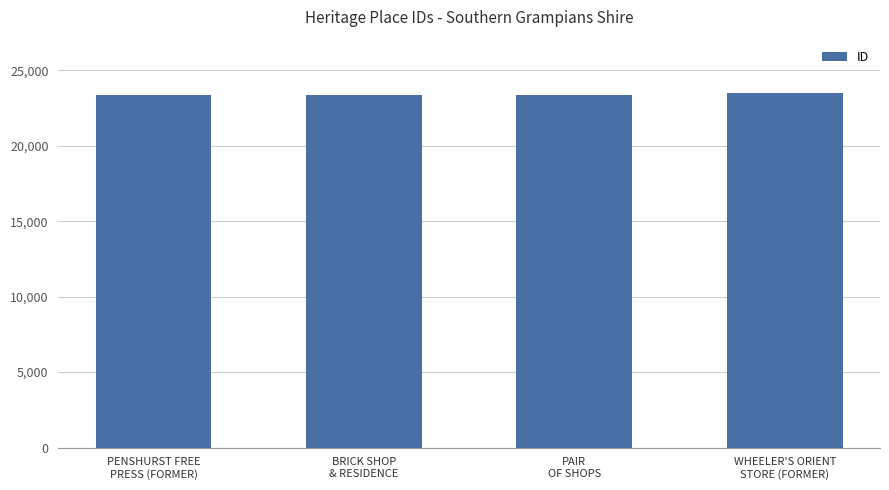

Does the chart contain stacked bars?

No